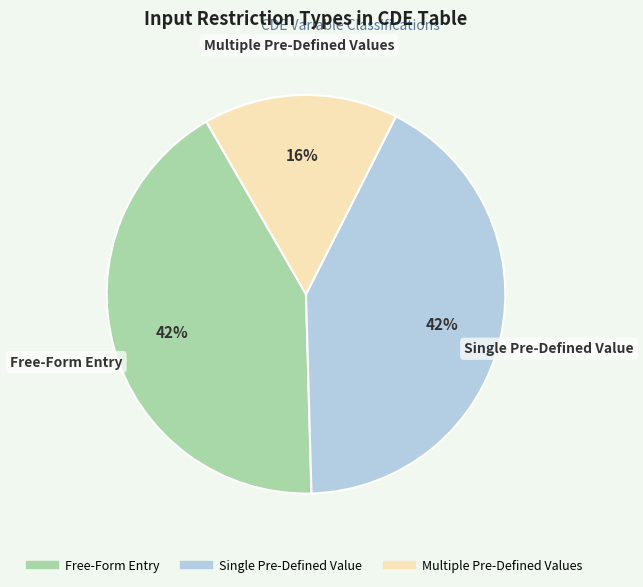

To the nearest percent, what is the average slice percentage?

33%